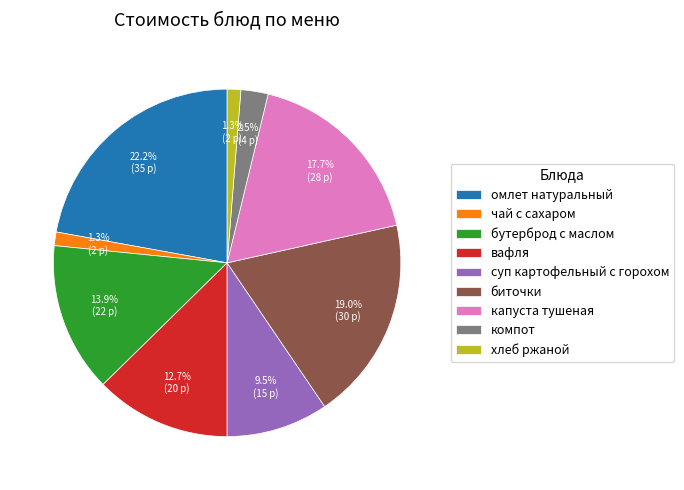

What portion of the pie excludes суп картофельный с горохом?

90.5%